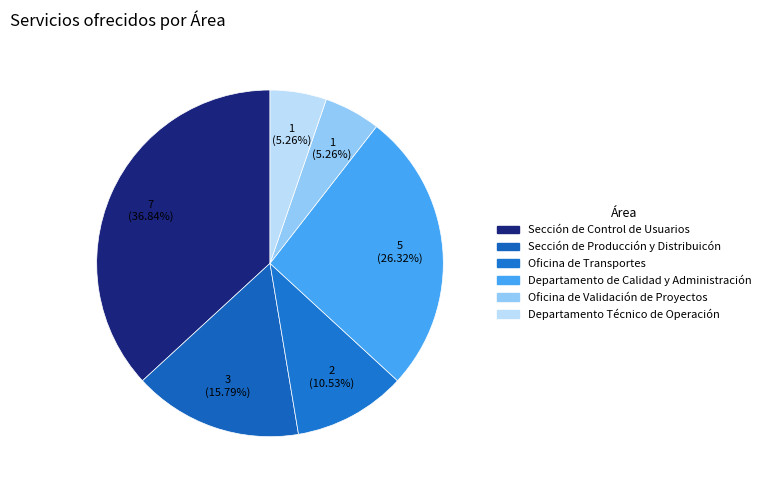

How many segments does this pie chart have?

6